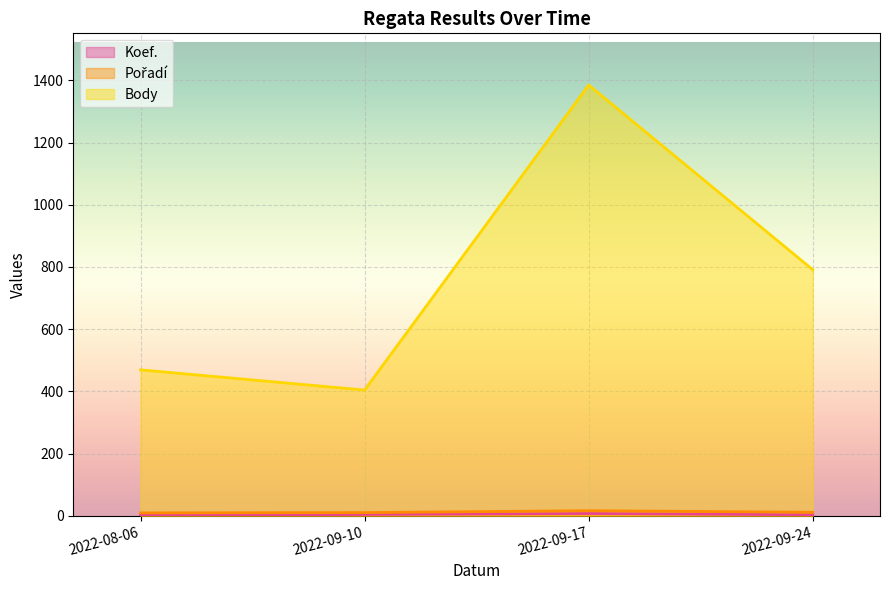

Which series has the largest total across all categories?

Body